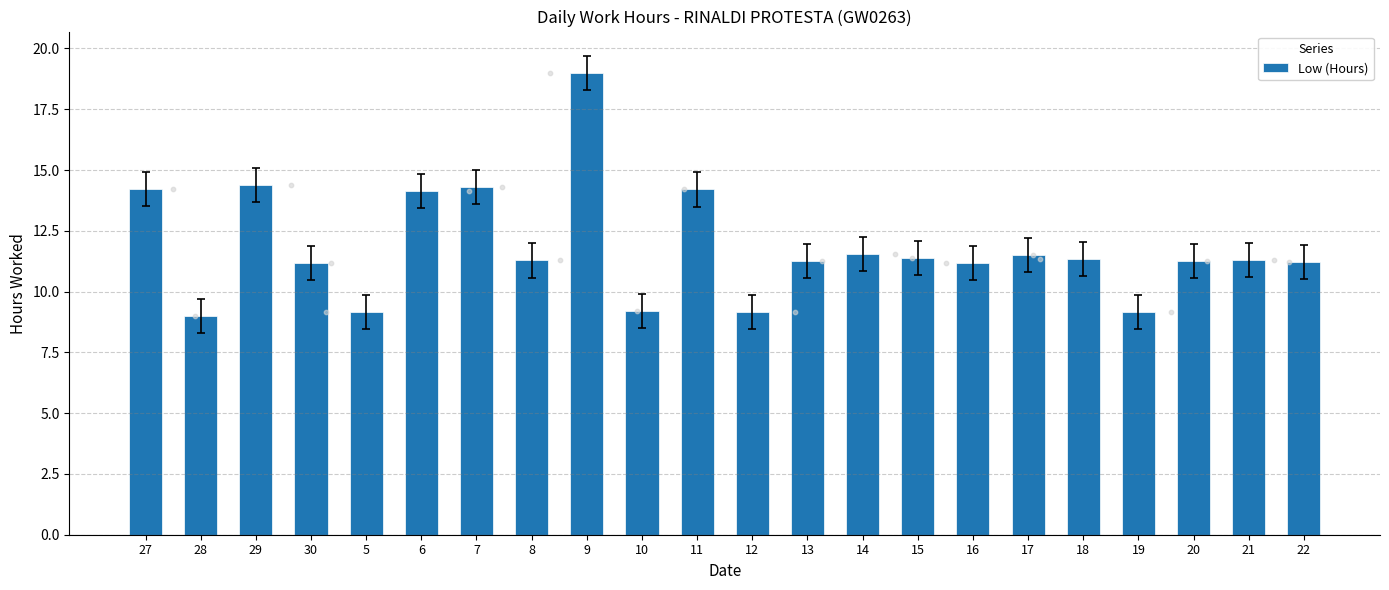

Between 22 and 16, which is larger?

22